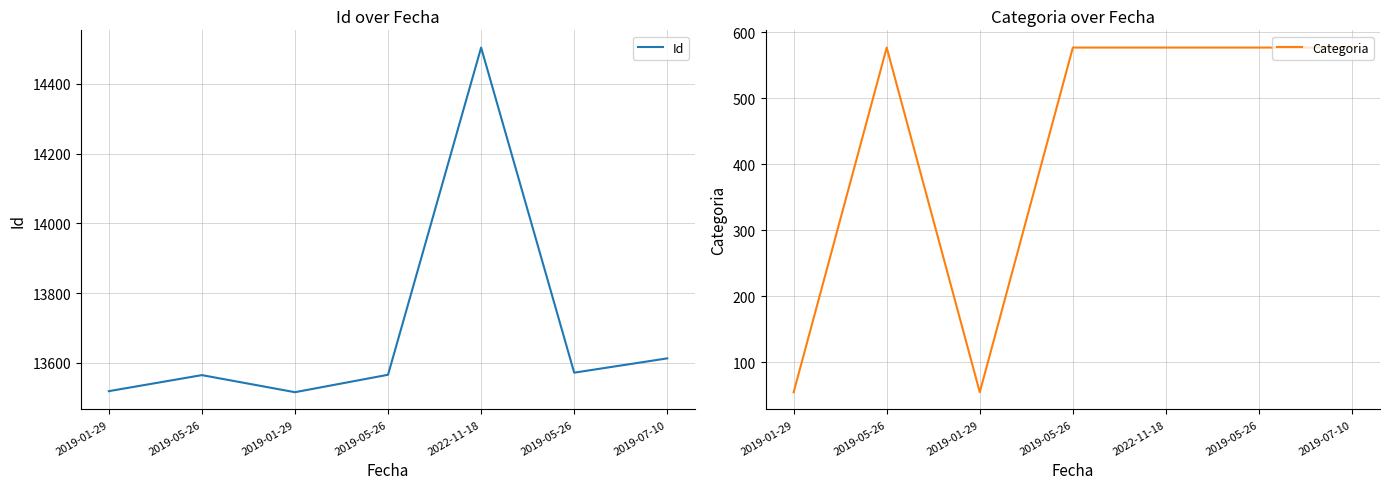

True or false: Categoria has more than 0 points higher than both neighbors.

True